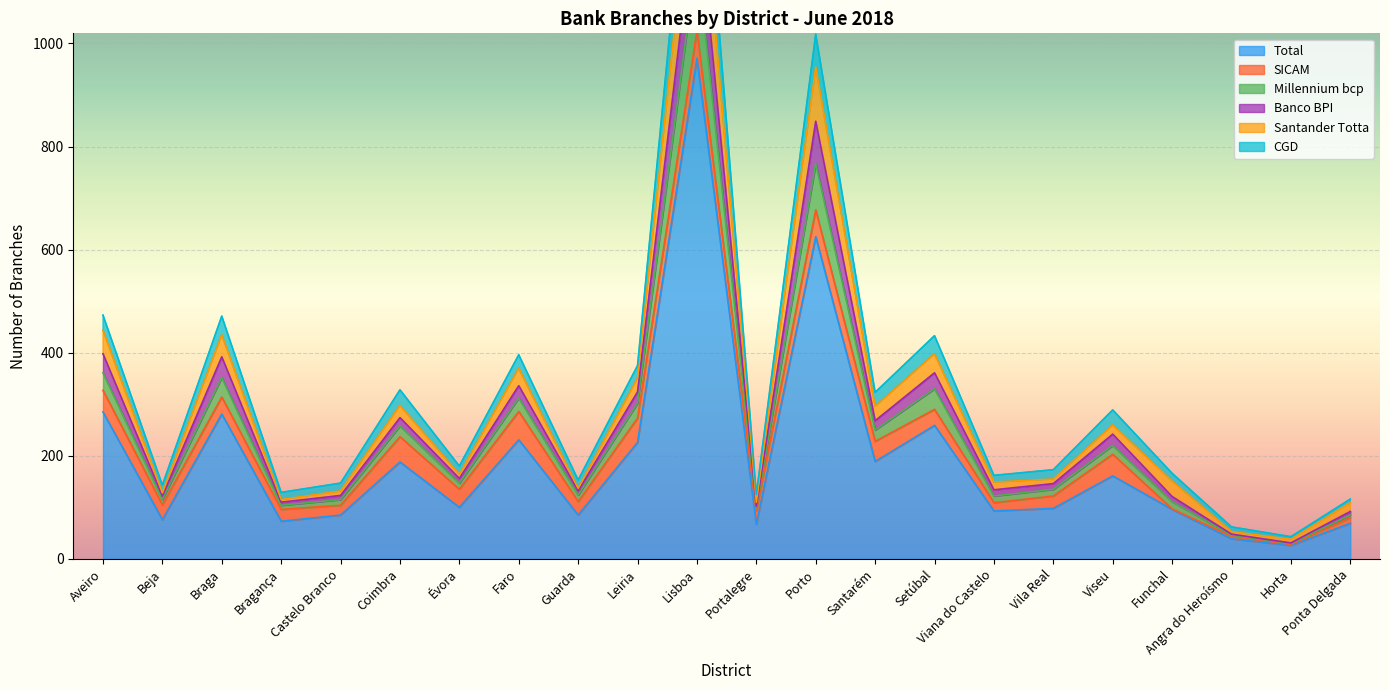

True or false: Total has a value of 76 at Beja.

True